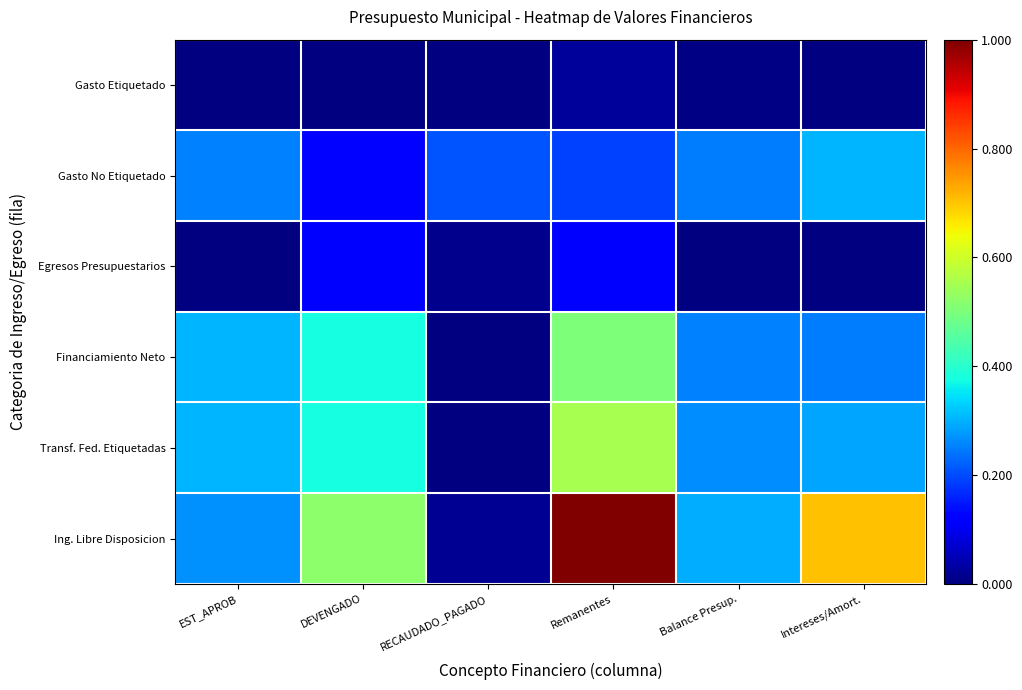

Which label corresponds to the smallest value in the chart?

EST_APROB